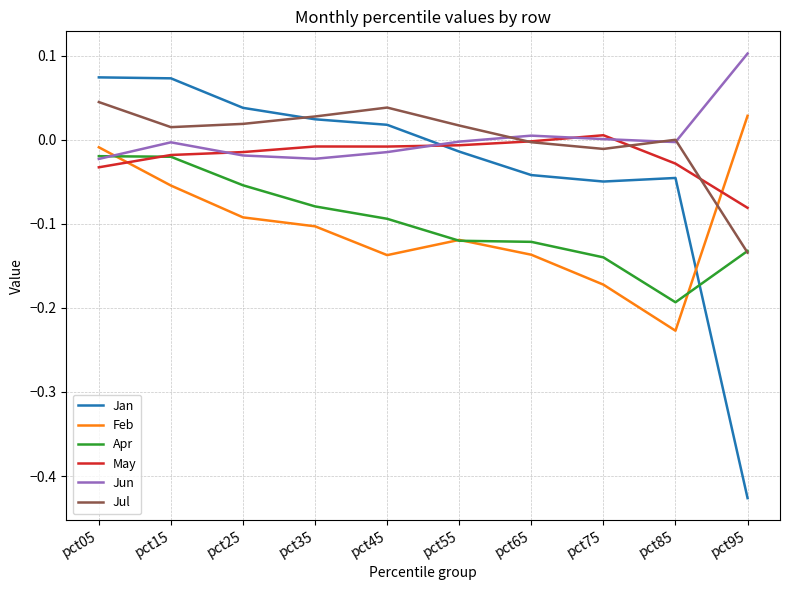

How many negative values does the Feb series have?

9